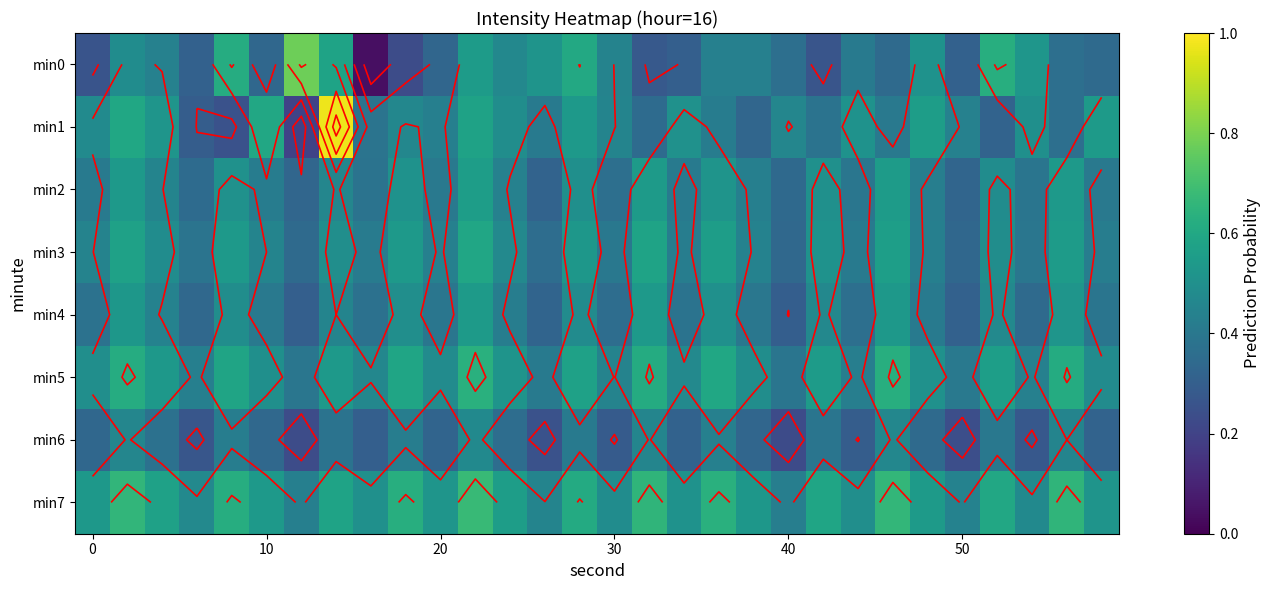

List the series in order of their peak value, highest first.

min1, min0, min7, min5, min3, min2, min4, min6